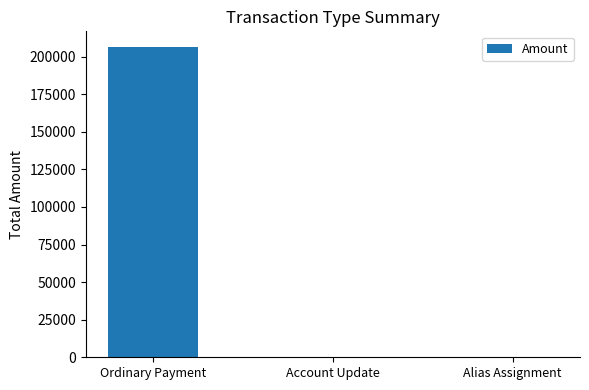

How many data points does each series have?

3